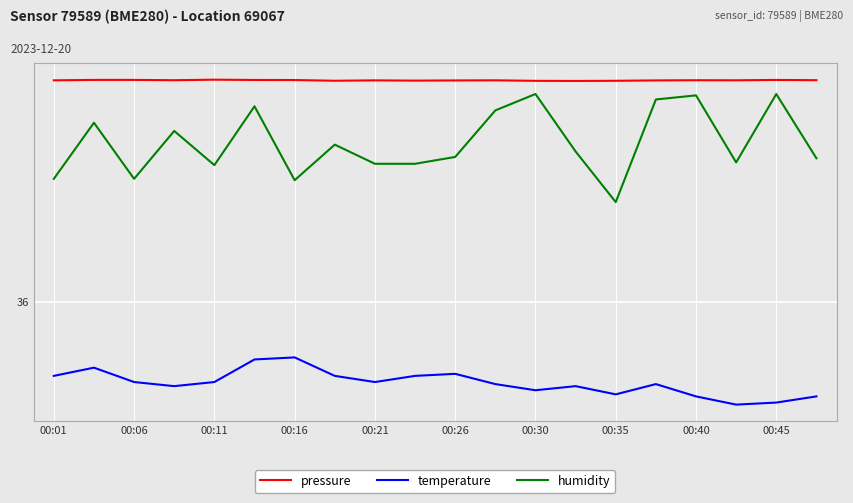

True or false: humidity and temperature cross at least once.

False